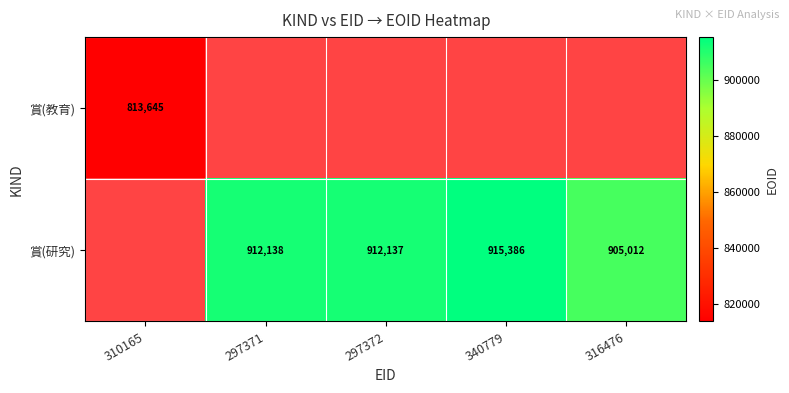

Is it true that 賞(研究) equals 915386 at 340779?

True